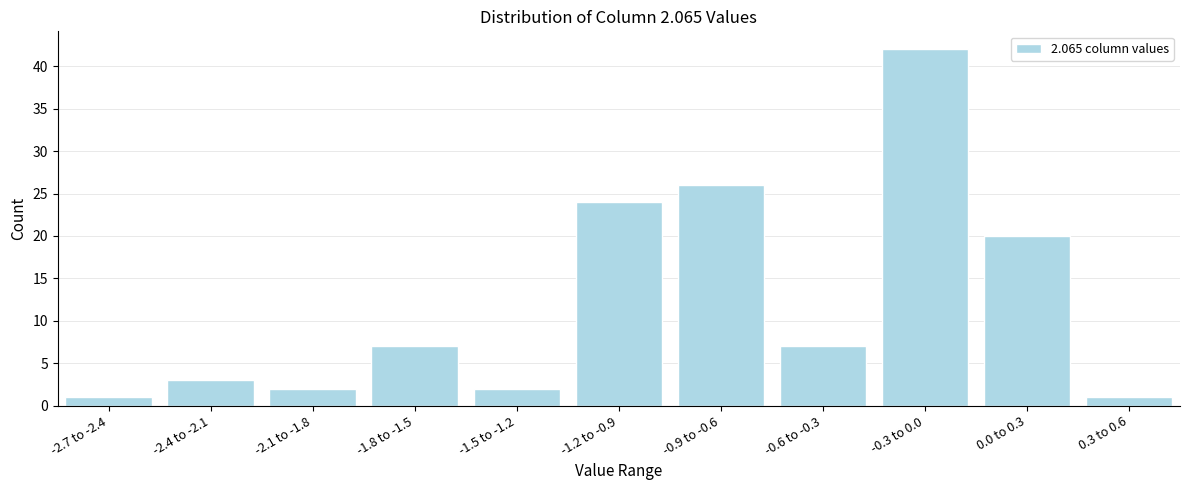

Reading left to right, list all the values displayed in this chart.

1	3	2	7	2	24	26	7	42	20	1